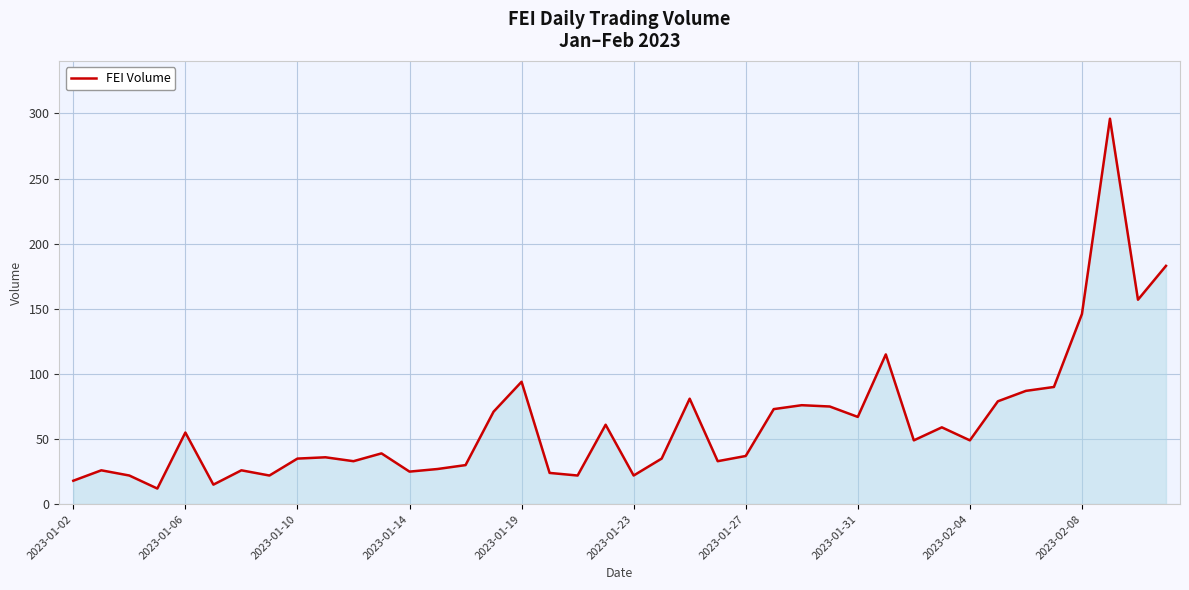

What is the greatest value displayed?

296